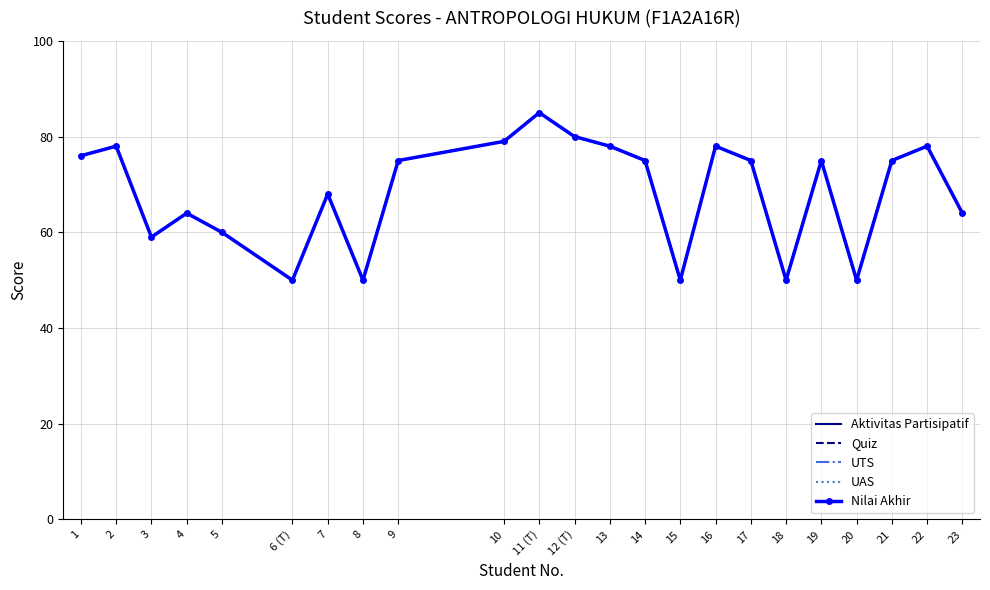

Reading left to right, list all the values displayed in this chart.

Aktivitas Partisipatif: 1=76	2=78	3=59	4=64	5=60	6 (T)=50	7=68	8=50	9=75	10=79	11 (T)=85	12 (T)=80	13=78	14=75	15=50	16=78	17=75	18=50	19=75	20=50	21=75	22=78	23=64
Quiz: 1=76	2=78	3=59	4=64	5=60	6 (T)=50	7=68	8=50	9=75	10=79	11 (T)=85	12 (T)=80	13=78	14=75	15=50	16=78	17=75	18=50	19=75	20=50	21=75	22=78	23=64
UTS: 1=76	2=78	3=59	4=64	5=60	6 (T)=50	7=68	8=50	9=75	10=79	11 (T)=85	12 (T)=80	13=78	14=75	15=50	16=78	17=75	18=50	19=75	20=50	21=75	22=78	23=64
UAS: 1=76	2=78	3=59	4=64	5=60	6 (T)=50	7=68	8=50	9=75	10=79	11 (T)=85	12 (T)=80	13=78	14=75	15=50	16=78	17=75	18=50	19=75	20=50	21=75	22=78	23=64
Nilai Akhir: 1=76	2=78	3=59	4=64	5=60	6 (T)=50	7=68	8=50	9=75	10=79	11 (T)=85	12 (T)=80	13=78	14=75	15=50	16=78	17=75	18=50	19=75	20=50	21=75	22=78	23=64